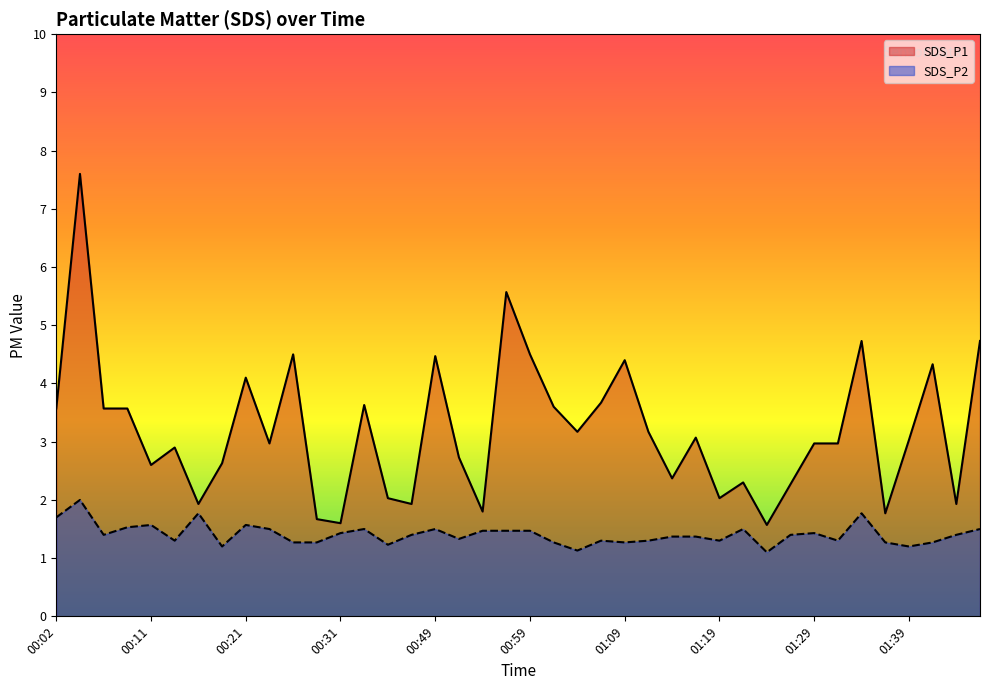

True or false: SDS_P1 and SDS_P2 intersect in this chart.

False